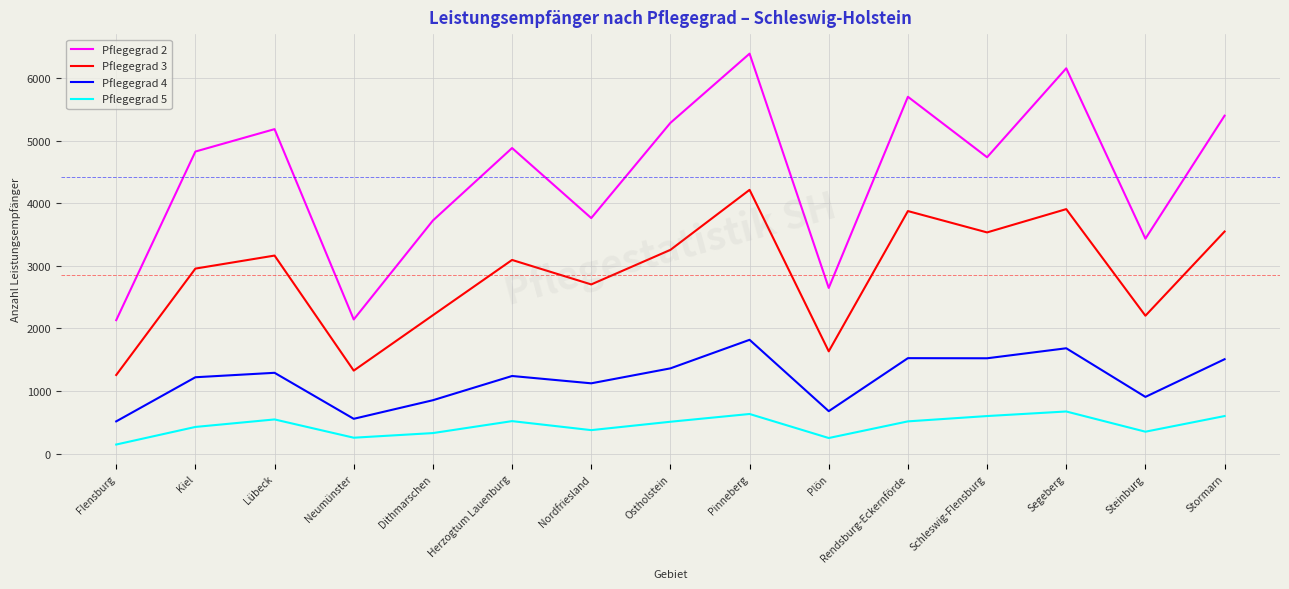

Which series changed the most between Flensburg and Dithmarschen?

Pflegegrad 2